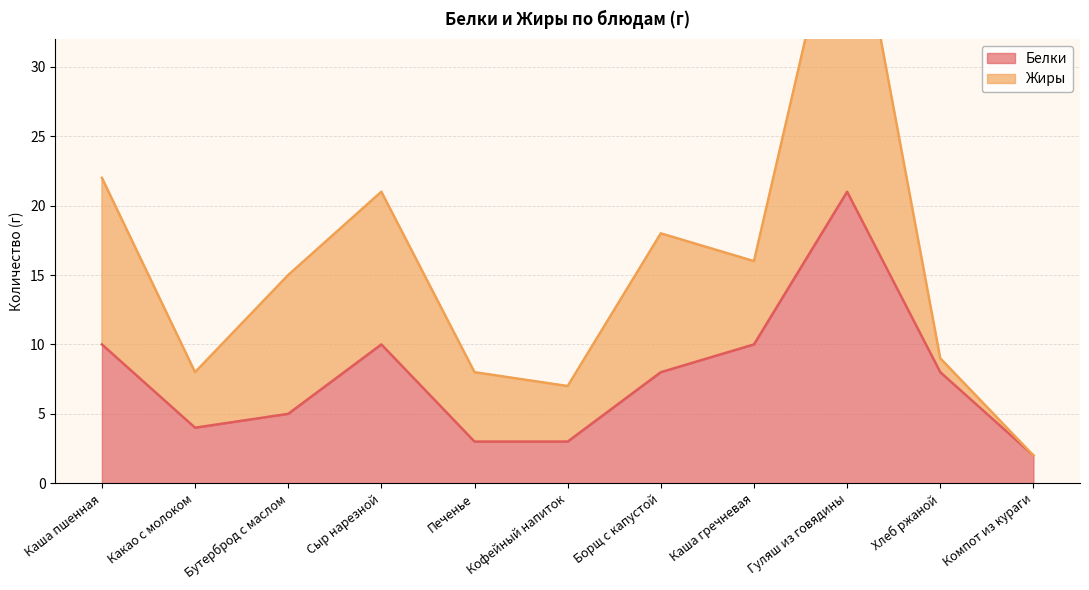

How many points are lower than both their immediate neighbors (excluding endpoints)?

1